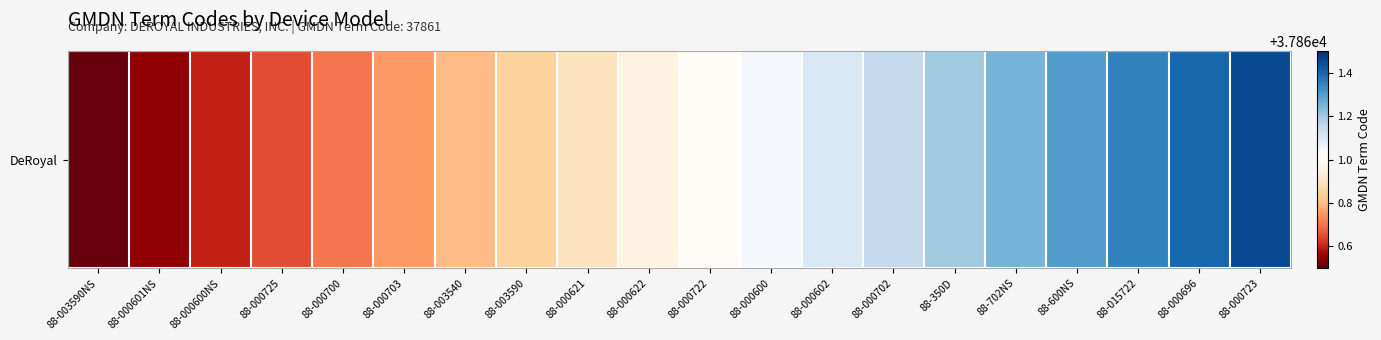

What is the difference between the values at 88-003590 and 88-350D?

0.3